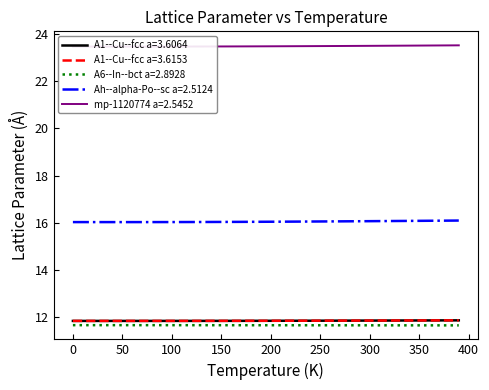

Reading left to right, extract all data points from this chart.

A1--Cu--fcc a=3.6064: 11.9	11.9	11.9	11.9	11.9	11.9	11.9	11.9	11.9	11.9	11.9	11.9	11.9	11.9	11.9	11.9	11.9	11.9	11.9	11.9	11.9	11.9	11.9	11.9	11.9	11.9	11.9	11.9	11.9	11.9	11.9	11.9	11.9	11.9	11.9	11.9	11.9	11.9	11.9	11.9
A1--Cu--fcc a=3.6153: 11.9	11.9	11.9	11.9	11.9	11.9	11.9	11.9	11.9	11.9	11.9	11.9	11.9	11.9	11.9	11.9	11.9	11.9	11.9	11.9	11.9	11.9	11.9	11.9	11.9	11.9	11.9	11.9	11.9	11.9	11.9	11.9	11.9	11.9	11.9	11.9	11.9	11.9	11.9	11.9
A6--In--bct a=2.8928: 11.7	11.7	11.7	11.7	11.7	11.7	11.7	11.7	11.7	11.7	11.7	11.7	11.7	11.7	11.7	11.7	11.7	11.7	11.7	11.7	11.7	11.7	11.7	11.7	11.7	11.7	11.7	11.7	11.7	11.7	11.7	11.7	11.7	11.7	11.7	11.7	11.7	11.7	11.7	11.7
Ah--alpha-Po--sc a=2.5124: 16.0	16.0	16.0	16.0	16.0	16.0	16.0	16.0	16.0	16.0	16.0	16.0	16.0	16.0	16.0	16.0	16.0	16.0	16.0	16.0	16.0	16.0	16.1	16.1	16.1	16.1	16.1	16.1	16.1	16.1	16.1	16.1	16.1	16.1	16.1	16.1	16.1	16.1	16.1	16.1
mp-1120774 a=2.5452: 23.5	23.5	23.5	23.5	23.5	23.5	23.5	23.5	23.5	23.5	23.5	23.5	23.5	23.5	23.5	23.5	23.5	23.5	23.5	23.5	23.5	23.5	23.5	23.5	23.5	23.5	23.5	23.5	23.5	23.5	23.5	23.5	23.5	23.5	23.5	23.5	23.5	23.5	23.5	23.5